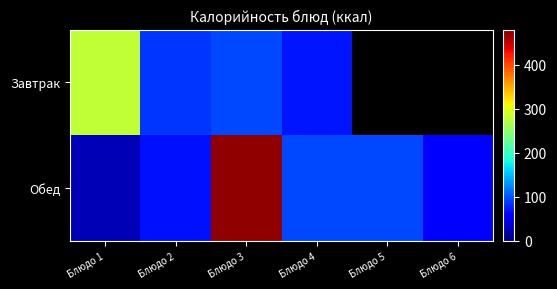

At which category is the sum across all series the highest?

Блюдо 3